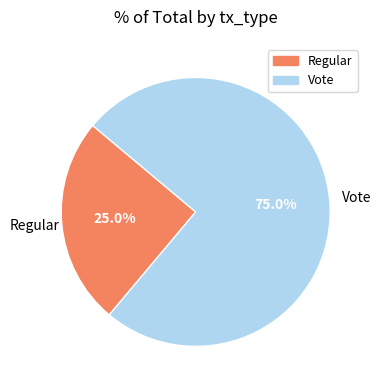

What percentage is the Vote slice, to the nearest percent?

75%